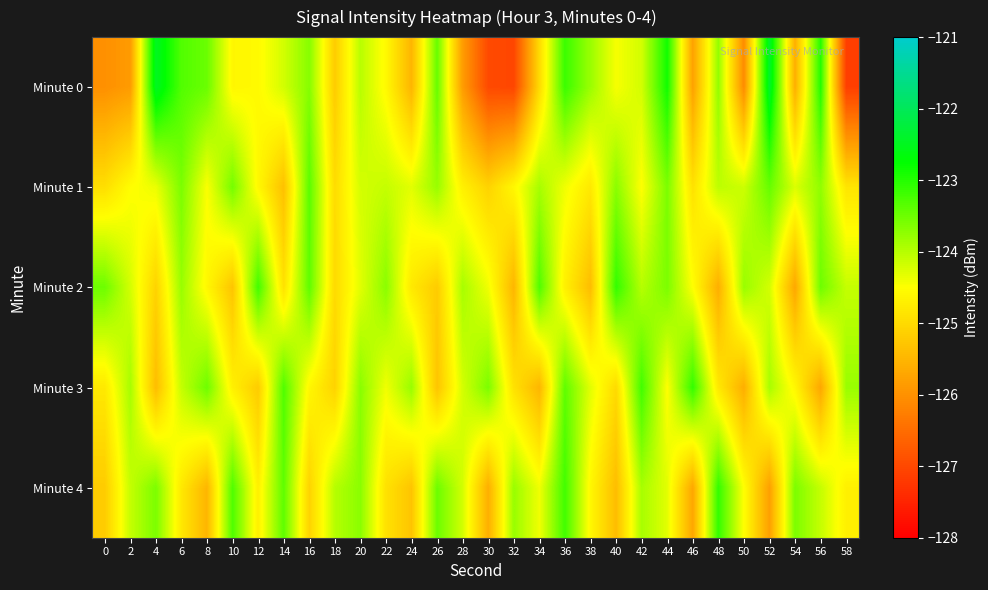

Between 2 and 12, which series saw the biggest shift?

Minute 3